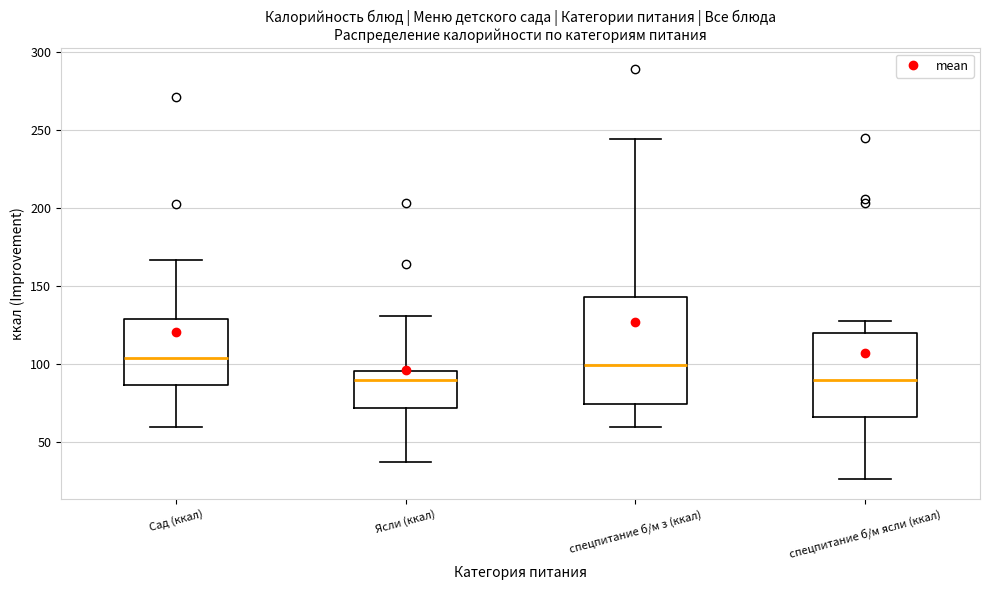

Reading left to right, transcribe this box plot: for each box, give where its median line is, the range the box spans, and where its two whiskers end, as read against the y-axis. The values are not printed on the chart, so give them approximately, as read against the axis.

Сад (ккал): median 105, box 85 to 130, whiskers 60 to 165
Ясли (ккал): median 90, box 70 to 95, whiskers 35 to 130
спецпитание б/м з (ккал): median 100, box 75 to 145, whiskers 60 to 245
спецпитание б/м ясли (ккал): median 90, box 65 to 120, whiskers 25 to 130